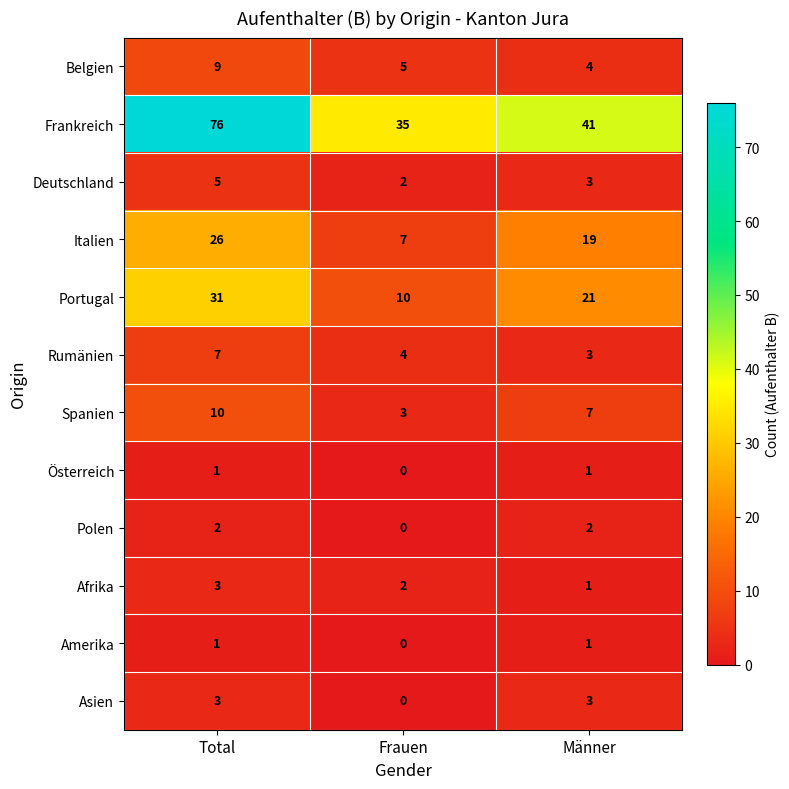

At which category does the chart reach its peak across all series?

Total